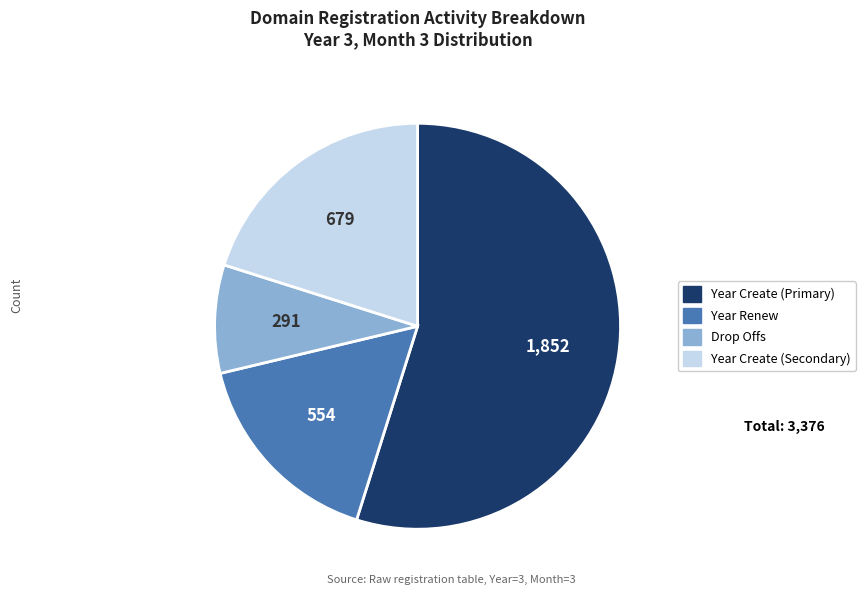

Is there a majority slice in this chart?

Yes